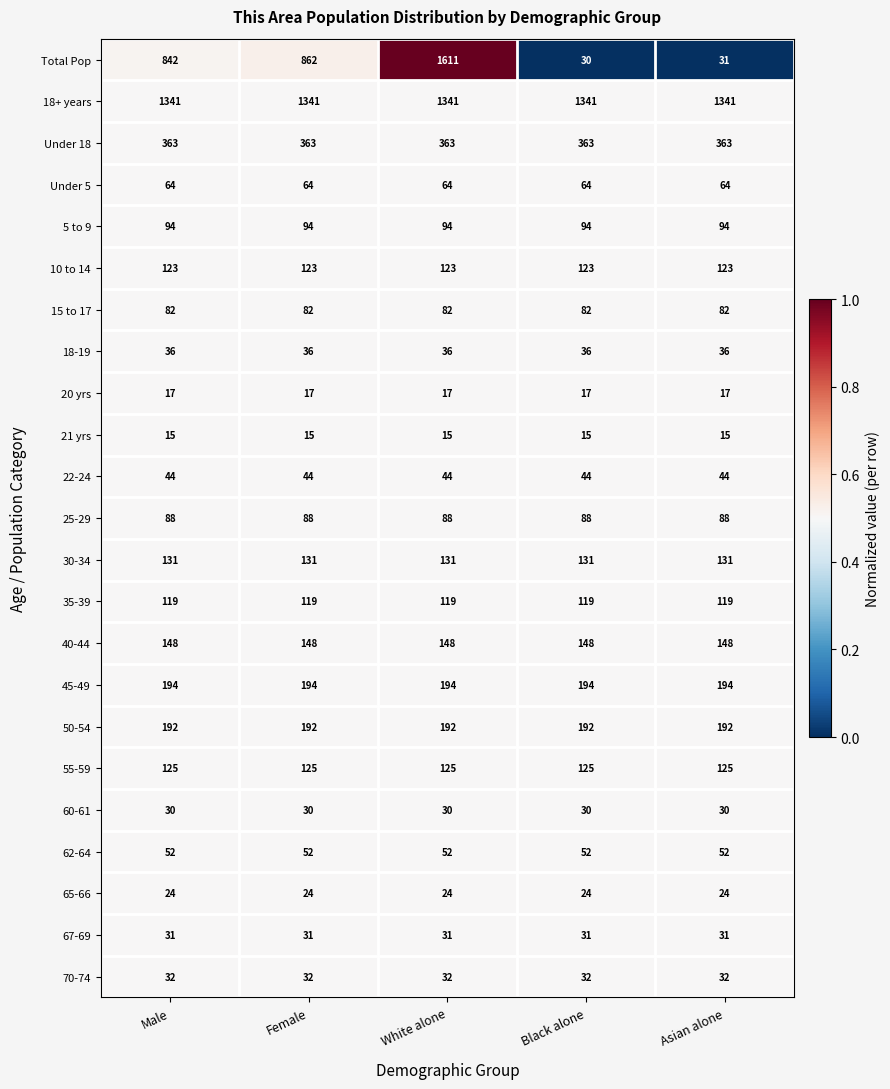

Which series has the widest spread of values?

Total Pop